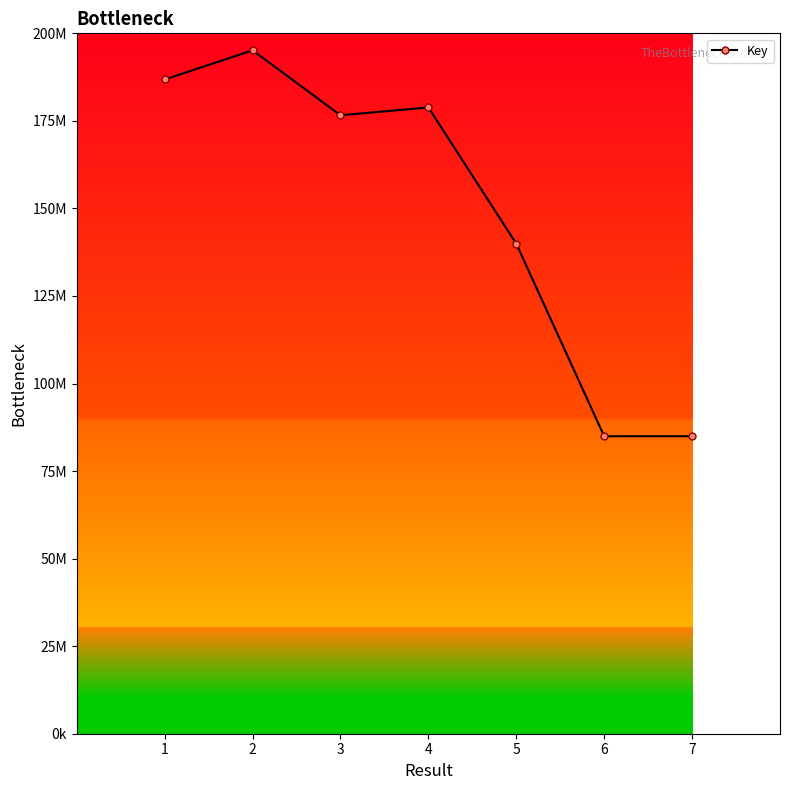

Reading left to right, extract all data points from this chart.

1=186822454	2=195151044	3=176596121	4=178841821	5=139920024	6=84949144	7=84947361